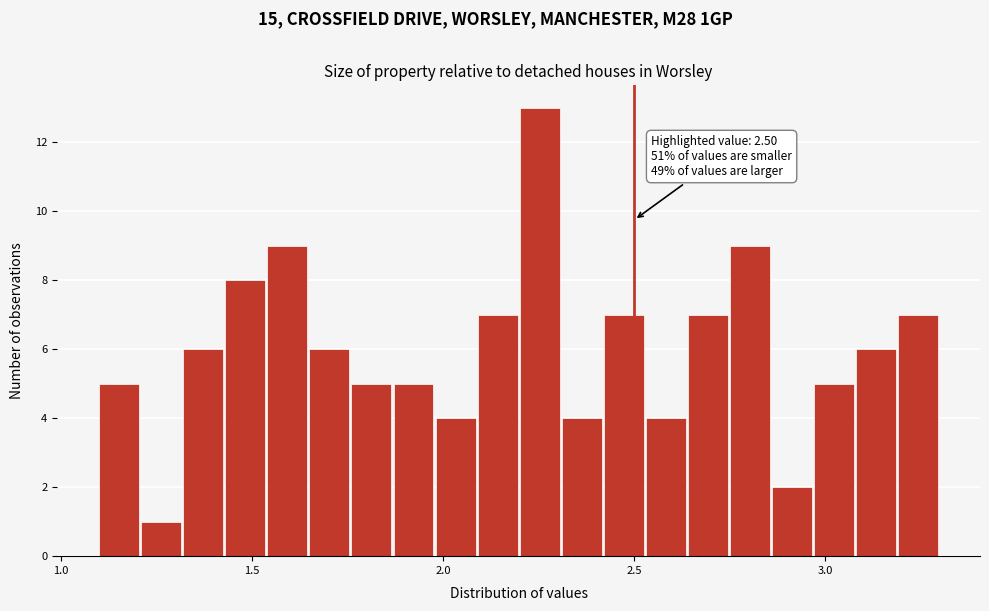

Around what value on the x-axis is the tallest bar? Give the approximate position of its centre, as read against the axis.

2.25